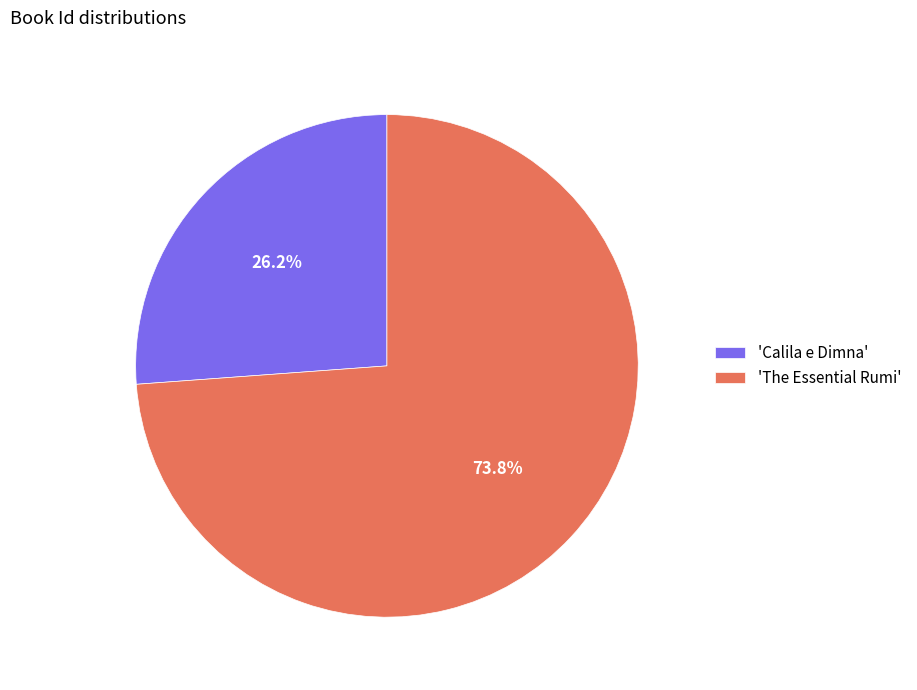

Which slice is the smallest?

'Calila e Dimna'